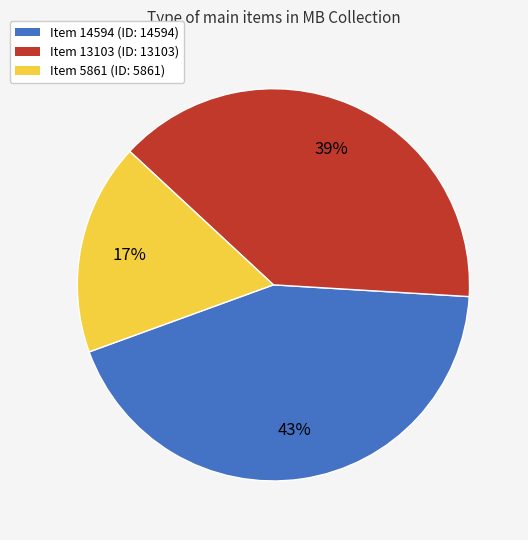

To the nearest percent, what portion does Item 14594 represent?

43%